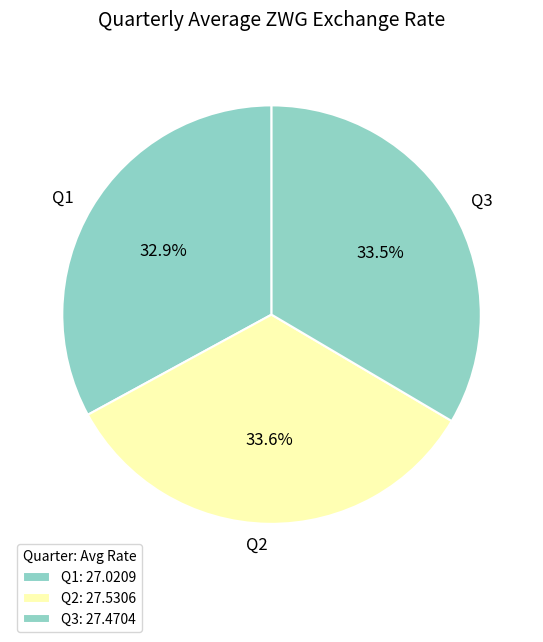

Does any single category account for the majority?

No